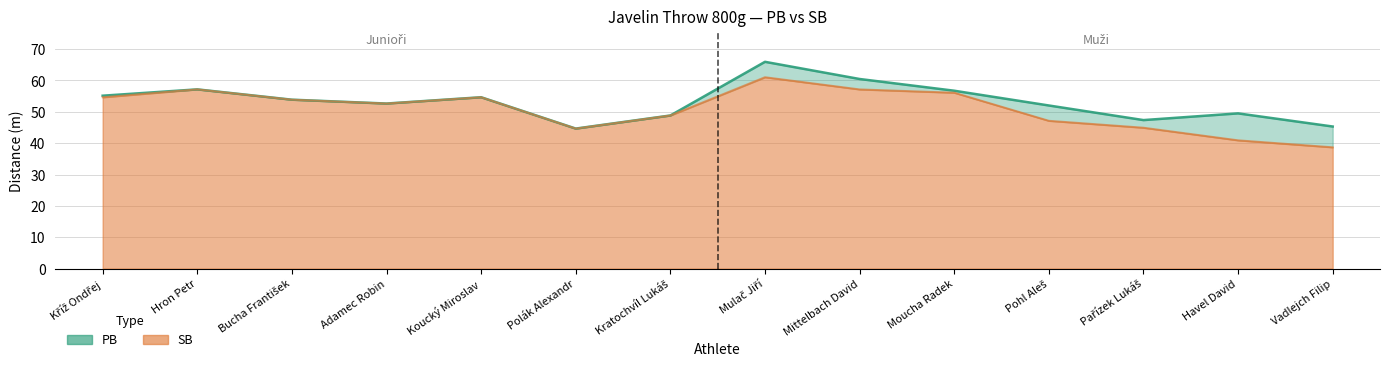

Which series has the largest range (max minus min)?

SB